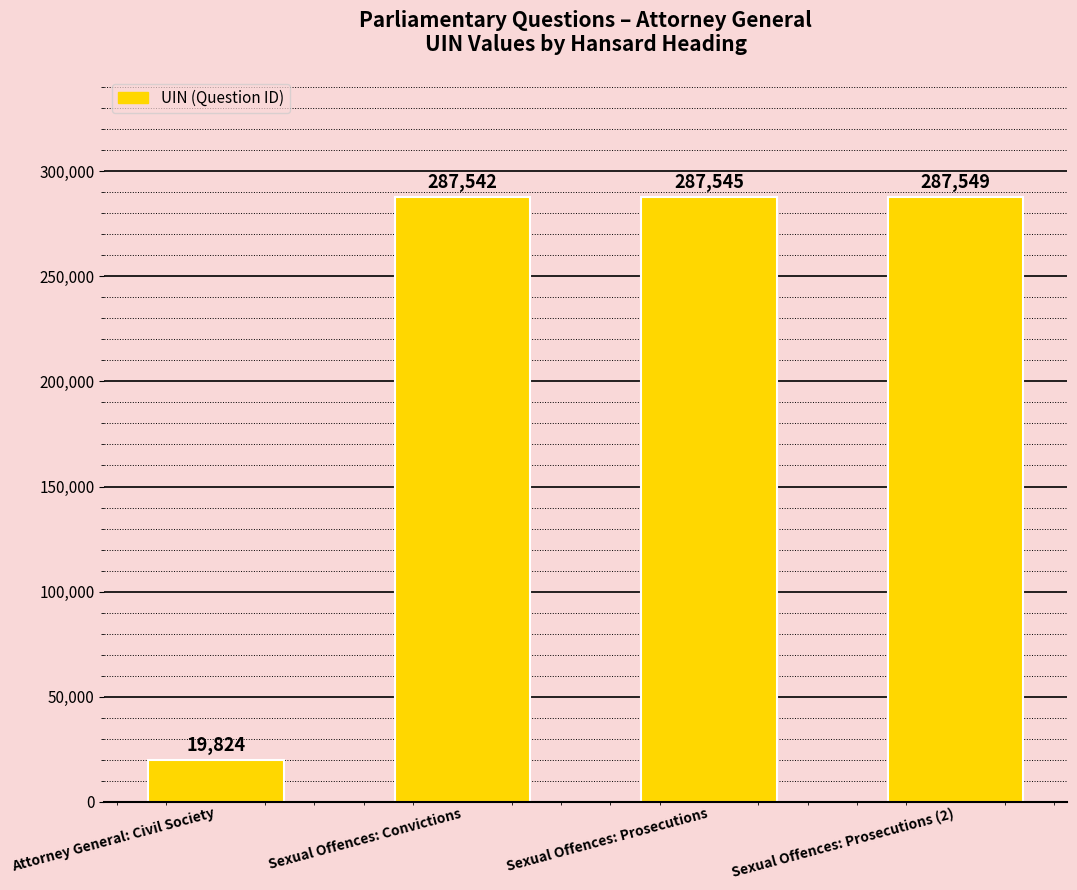

How many values are below 287545?

2